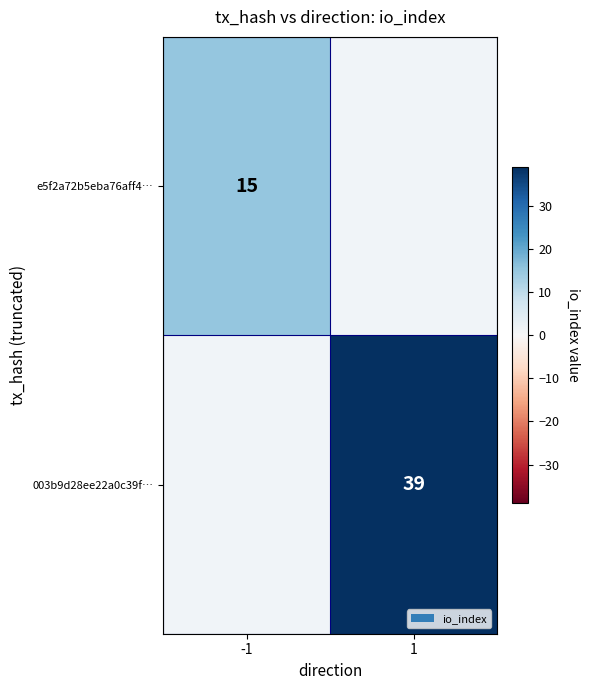

How many series are shown in this chart?

2